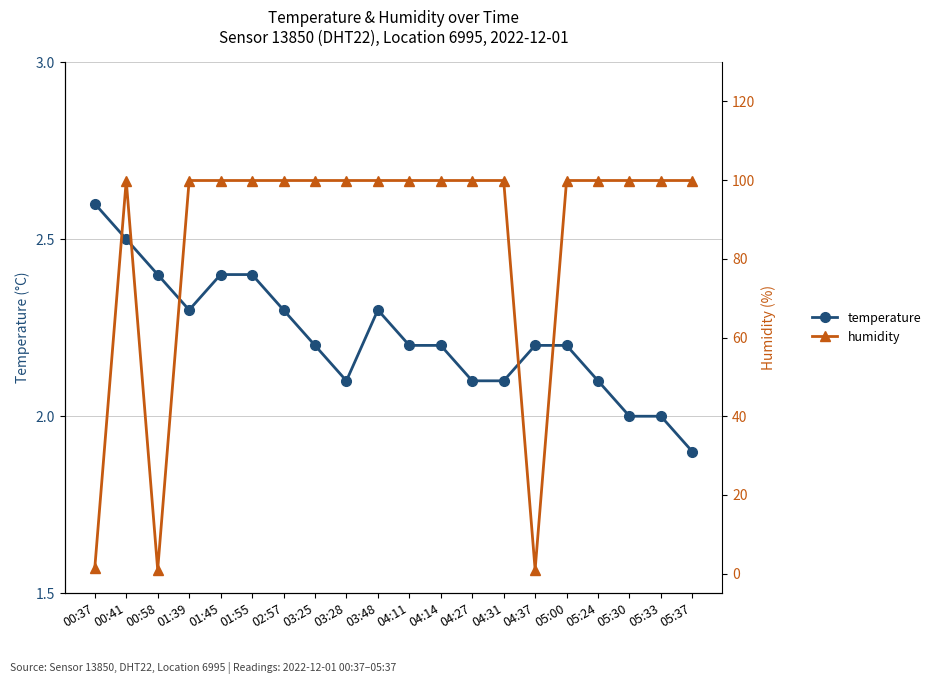

The temperature series shows 2.6 at 00:37. True or false?

True